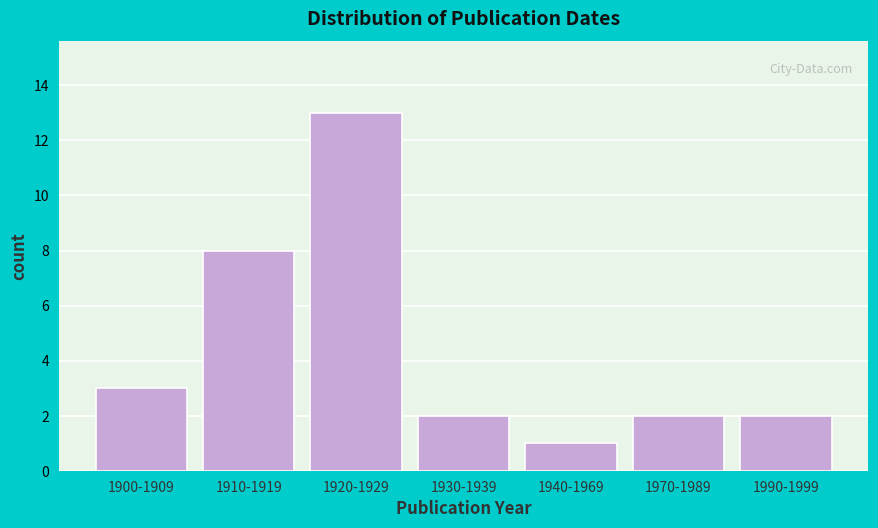

Reading right to left, transcribe all the data shown in this chart.

2	2	1	2	13	8	3